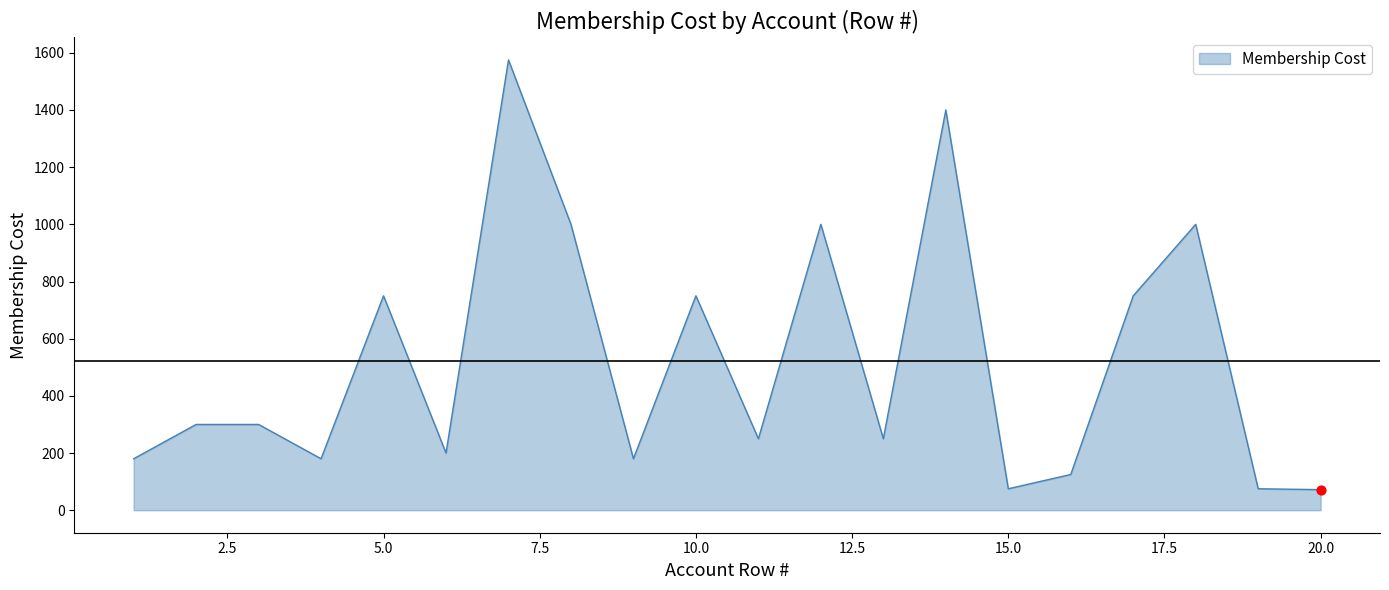

What is the minimum value shown in the chart?

72